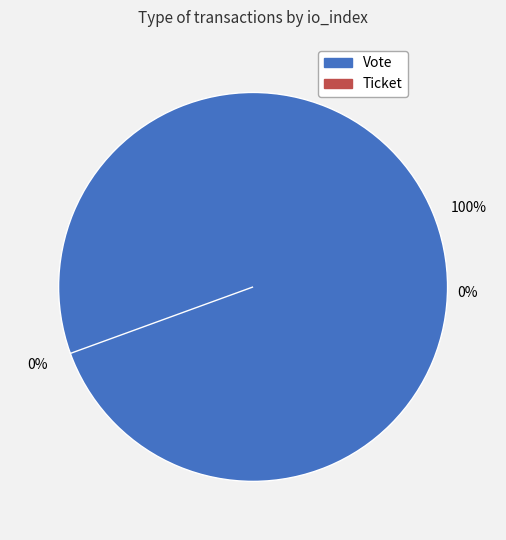

How many slices are in this pie chart?

2